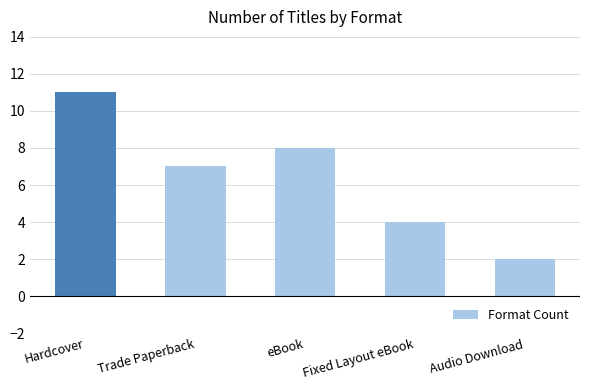

Does the chart contain any negative values?

No